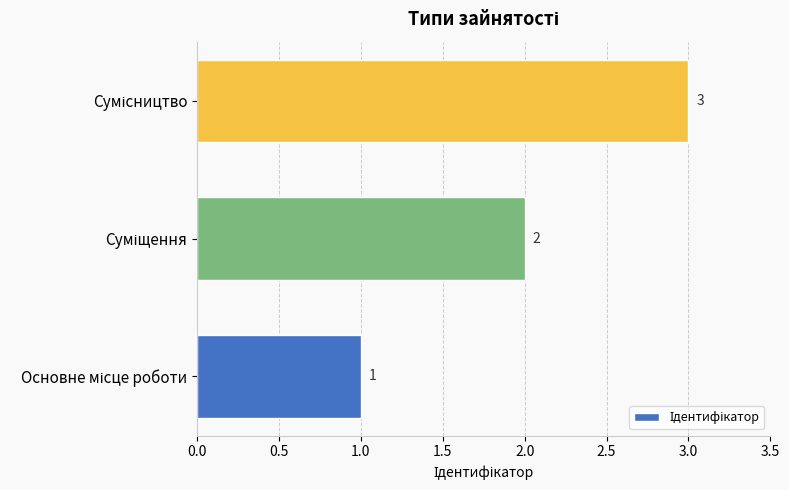

What is the smallest value displayed?

1